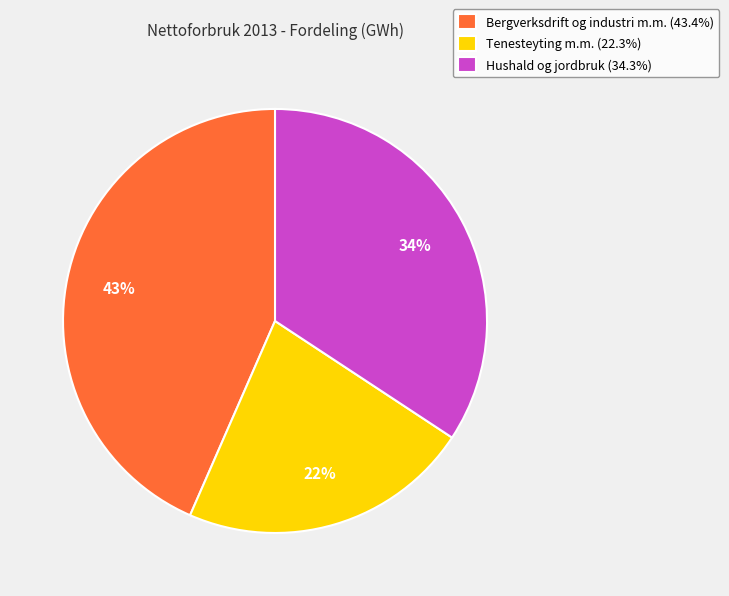

Which slice is the smallest?

Tenesteyting m.m.